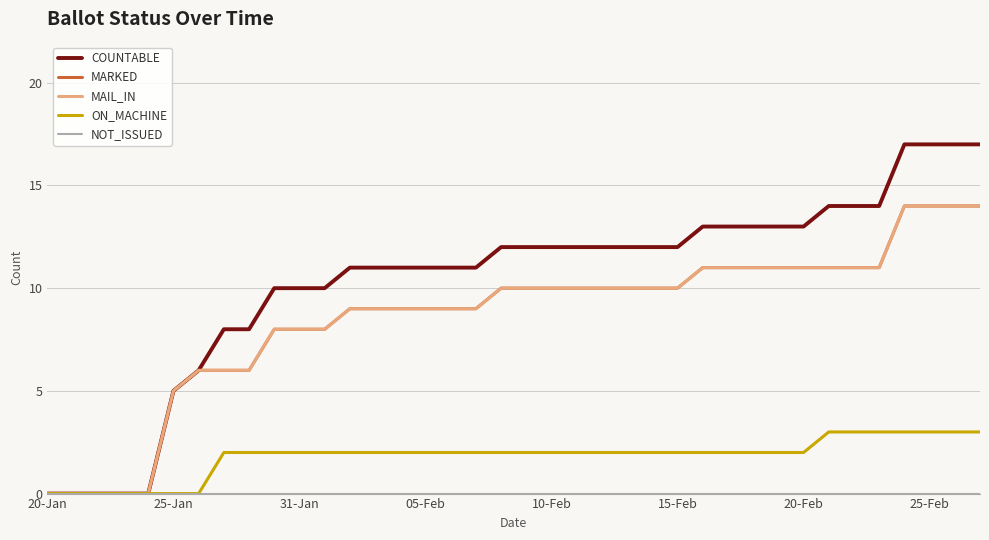

Reading right to left, list all the values displayed in this chart.

COUNTABLE: 17	17	17	17	14	14	14	13	13	13	13	13	12	12	12	12	12	12	12	12	11	11	11	11	11	11	10	10	10	8	8	6	5	0	0	0	0	0
MARKED: 14	14	14	14	11	11	11	11	11	11	11	11	10	10	10	10	10	10	10	10	9	9	9	9	9	9	8	8	8	6	6	6	5	0	0	0	0	0
MAIL_IN: 14	14	14	14	11	11	11	11	11	11	11	11	10	10	10	10	10	10	10	10	9	9	9	9	9	9	8	8	8	6	6	6	5	0	0	0	0	0
ON_MACHINE: 3	3	3	3	3	3	3	2	2	2	2	2	2	2	2	2	2	2	2	2	2	2	2	2	2	2	2	2	2	2	2	0	0	0	0	0	0	0
NOT_ISSUED: 0	0	0	0	0	0	0	0	0	0	0	0	0	0	0	0	0	0	0	0	0	0	0	0	0	0	0	0	0	0	0	0	0	0	0	0	0	0